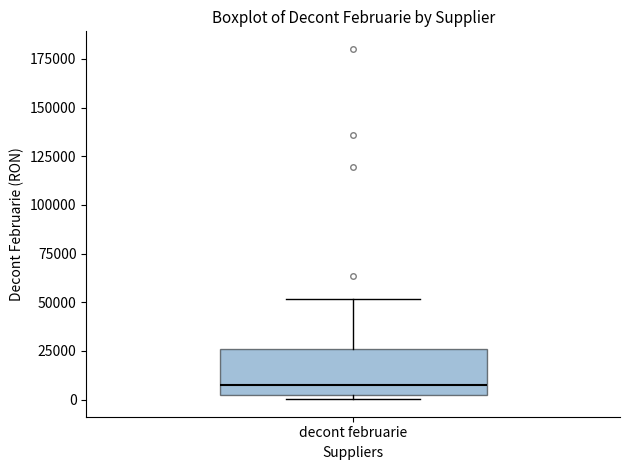

Where does the upper whisker of the box for decont februarie end on the y-axis? The values are not printed on the chart, so give them approximately, as read against the axis.

50000